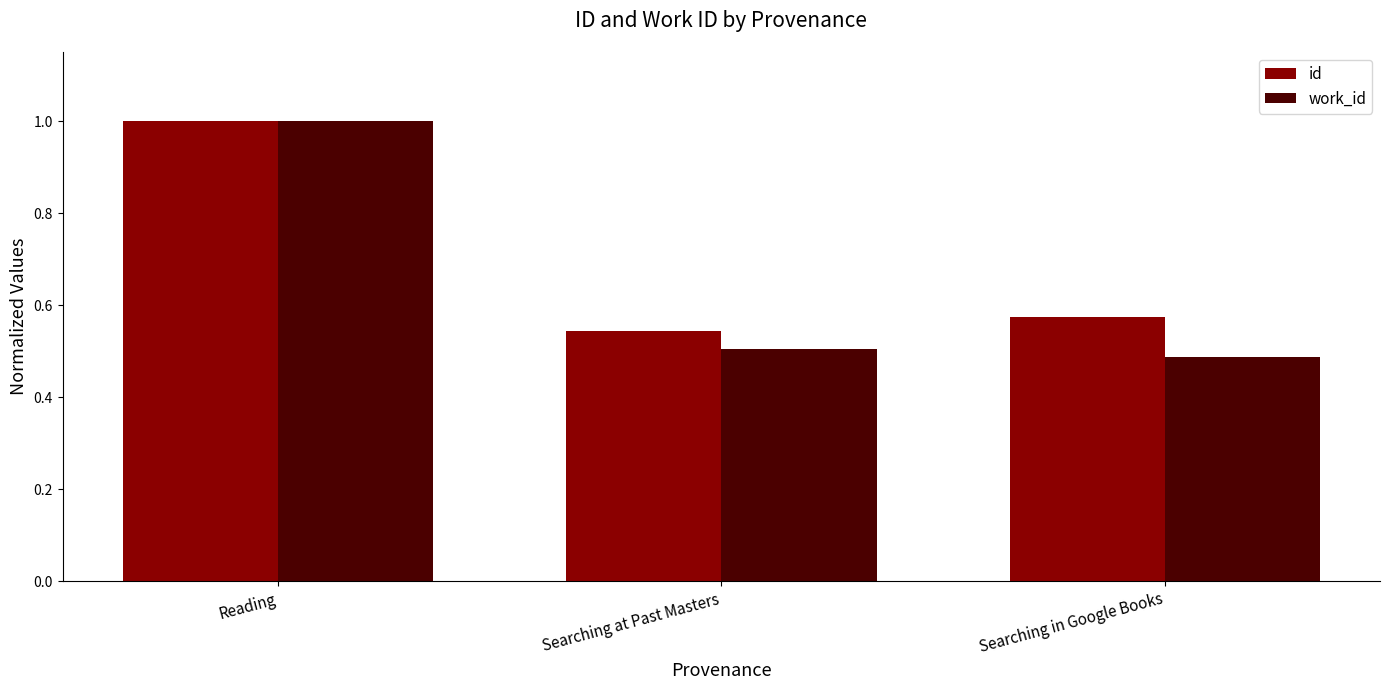

What is the total value across all series at Searching at Past Masters?

1.0